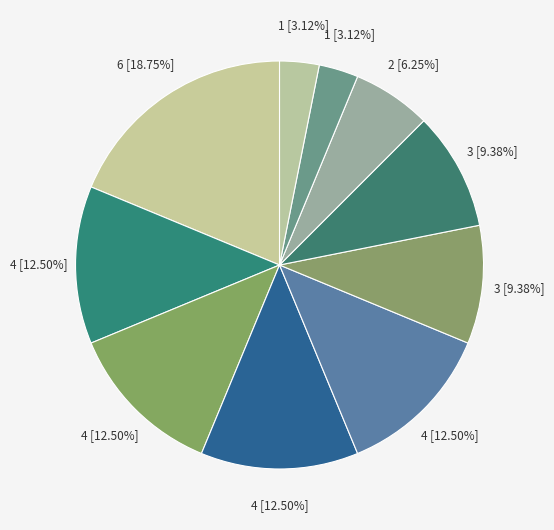

Is it true that دانشگاه شیراز is 3% of the pie?

True